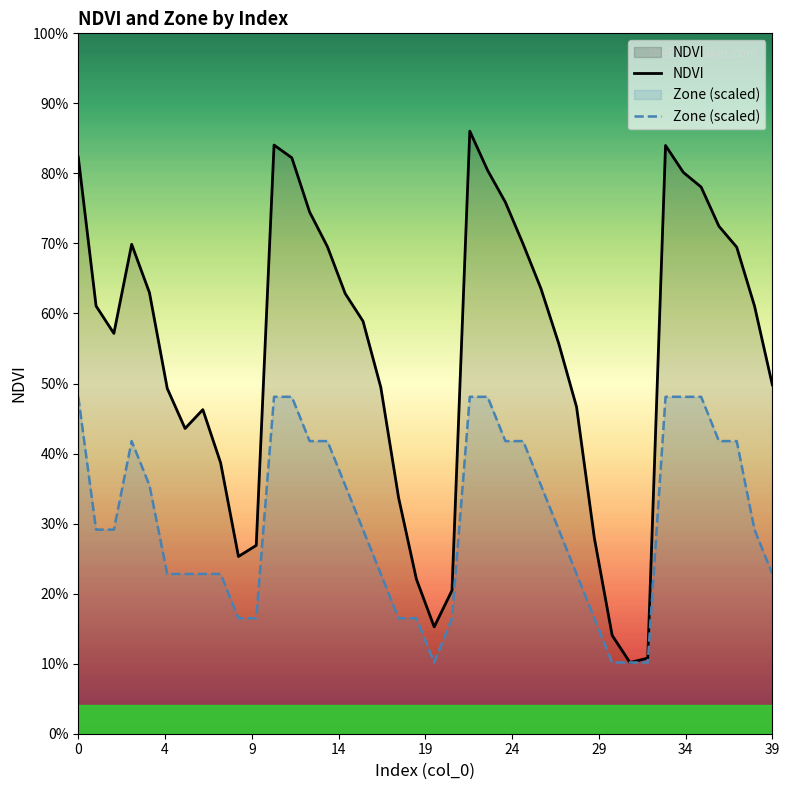

True or false: NDVI has a value of 0.2 at 36.

False